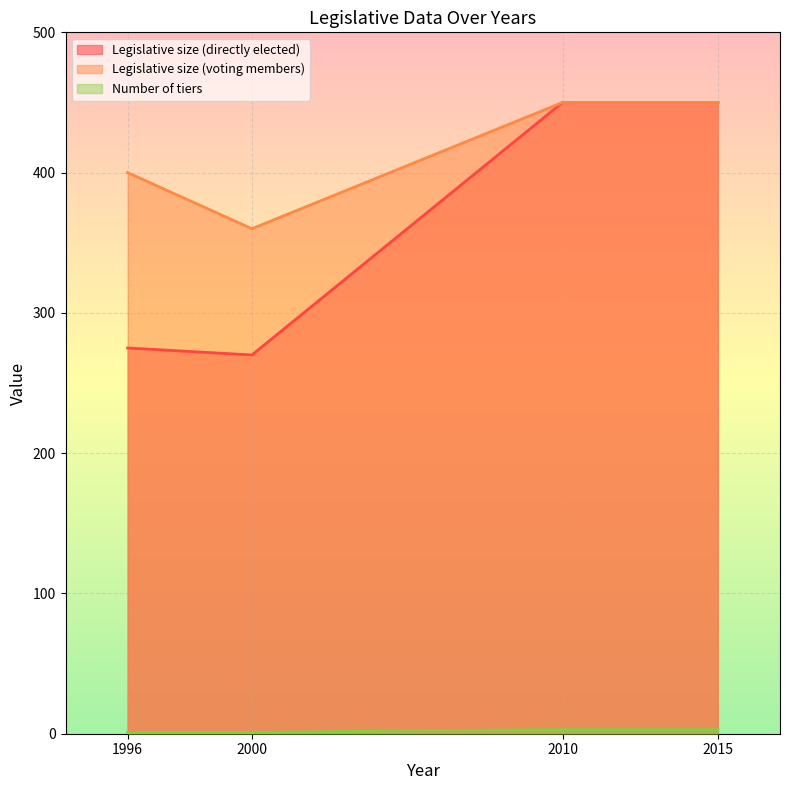

What is the approximate value of Legislative size (directly elected) at 2010, to the nearest 5?

450